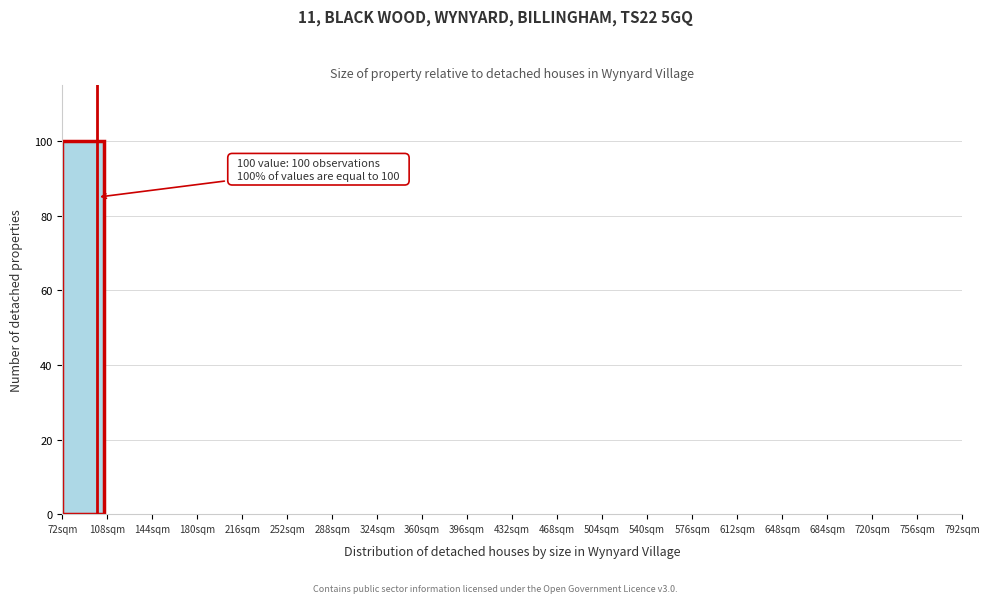

Over which range of the x-axis is the bar tallest?

72 to 108